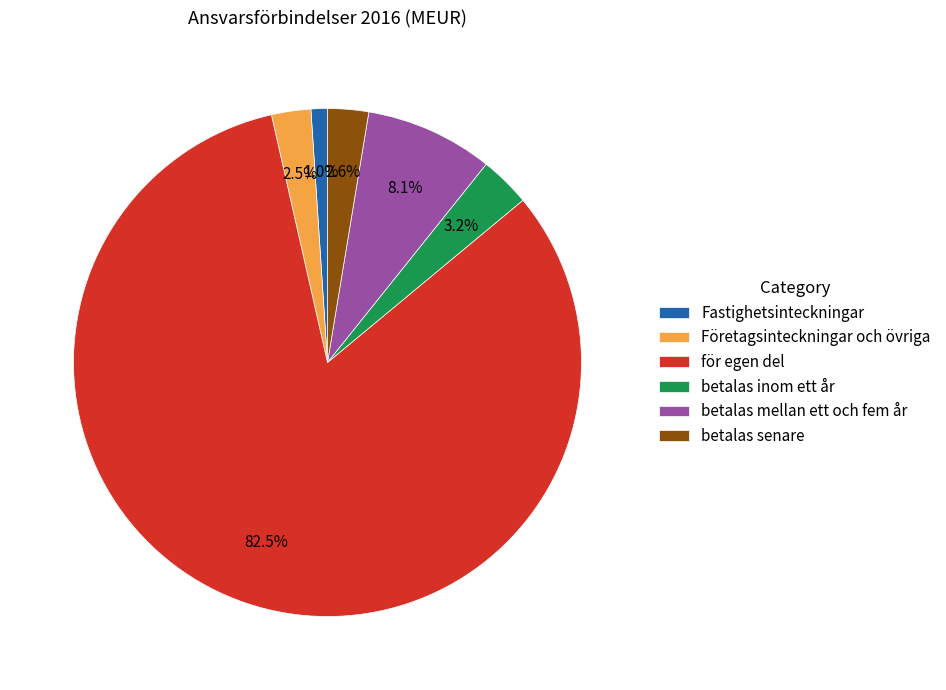

What percentage is NOT represented by Fastighetsinteckningar?

99.0%